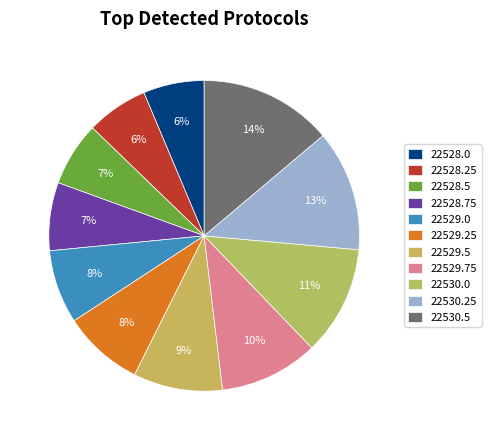

What is the largest slice in the pie chart?

22530.5